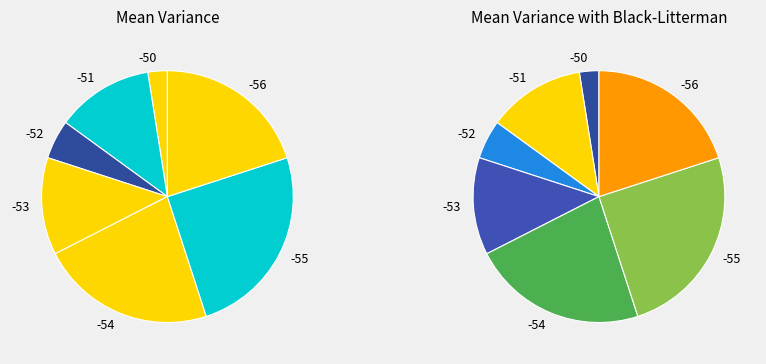

Does 25 account for over 50% of the chart?

No